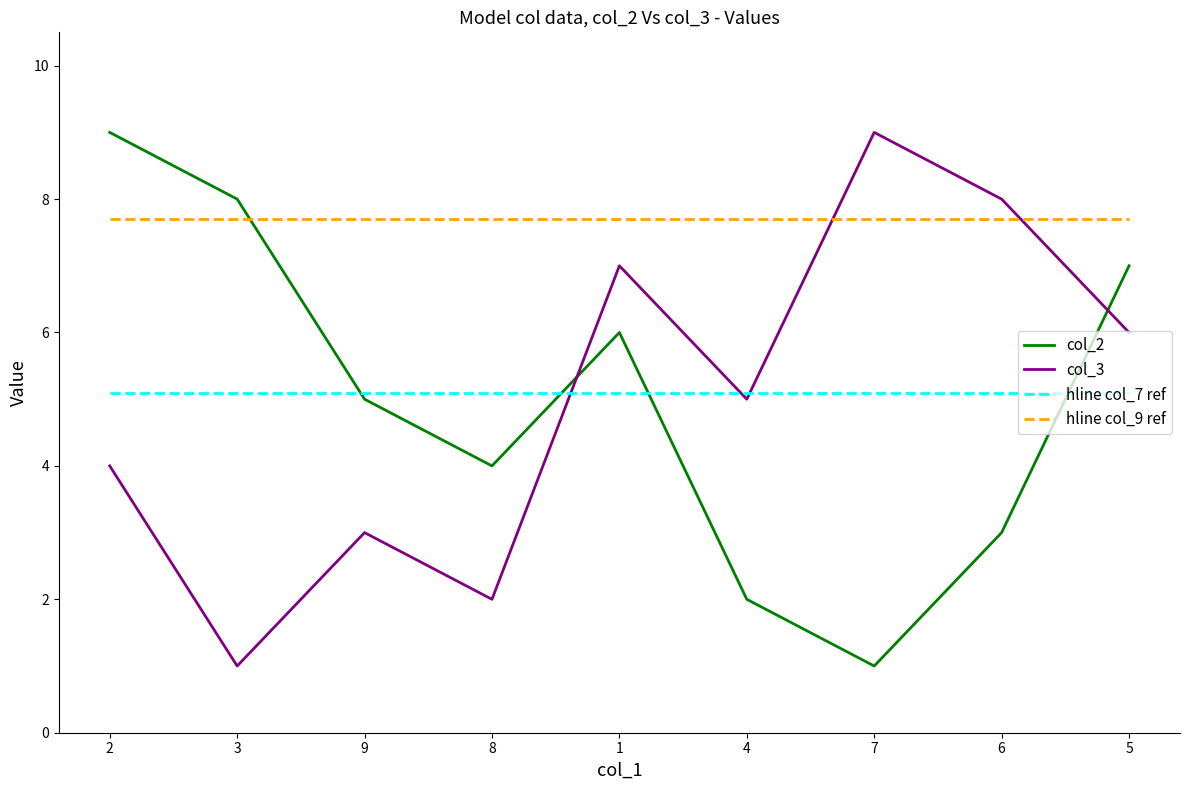

What is the minimum value shown in the chart?

1.0